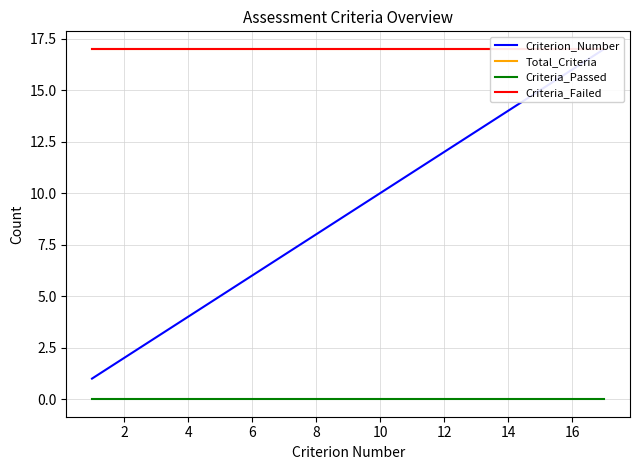

Is it true that Criteria_Failed equals 17 at 14?

True